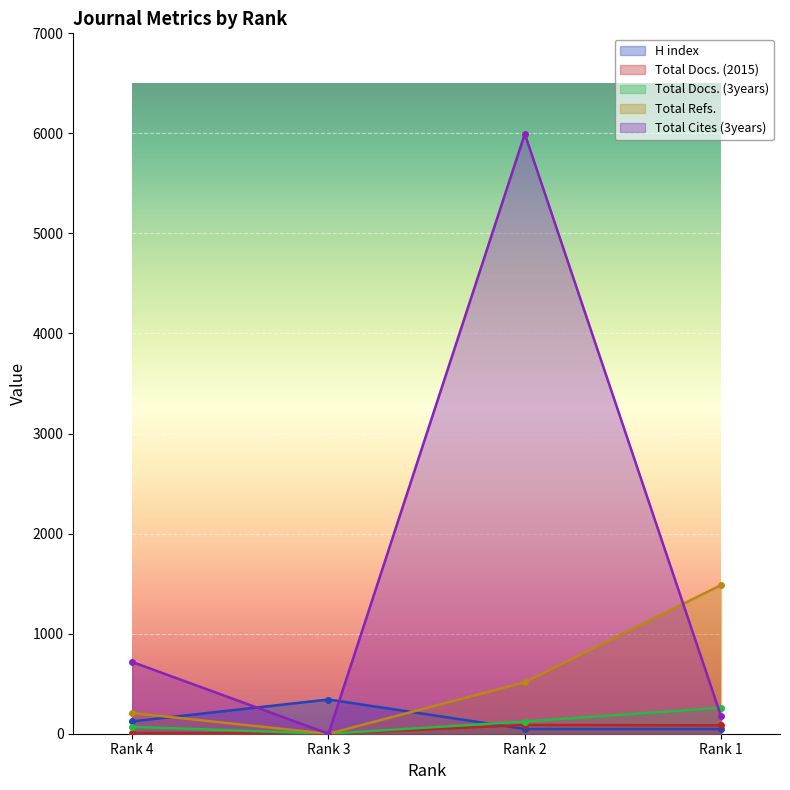

At how many categories does at least one series exceed 5937?

1